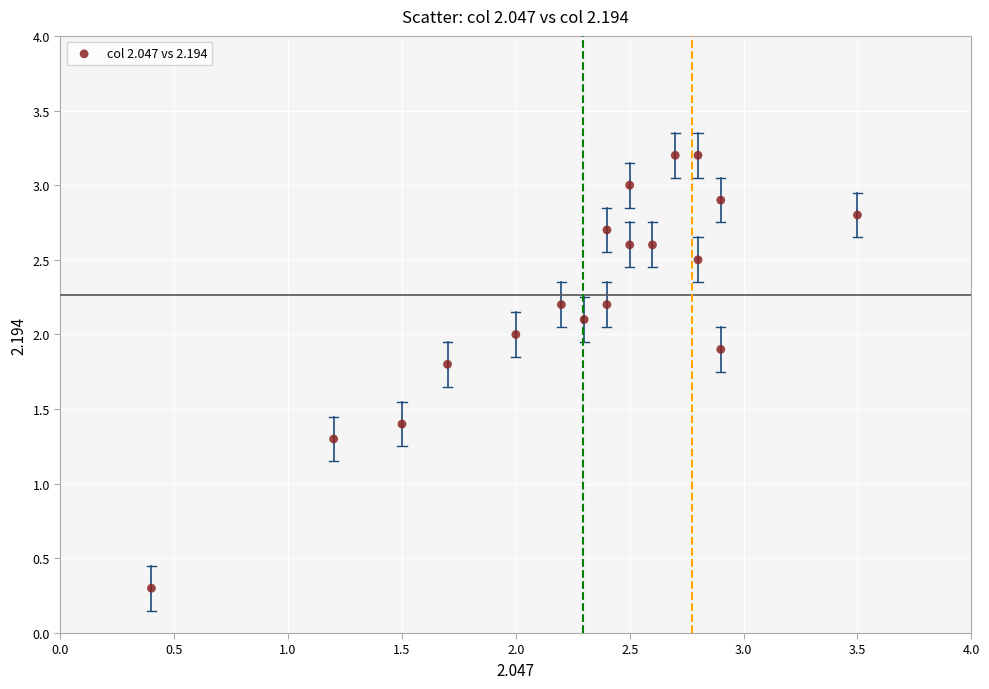

What Y value in the scatter plot is closest to 1?

1.3